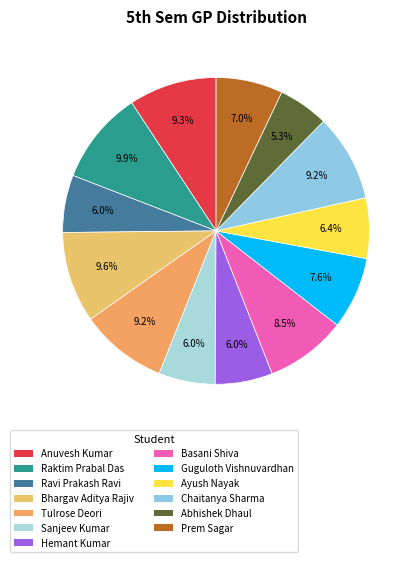

What percentage is the Anuvesh Kumar slice, to the nearest percent?

9%